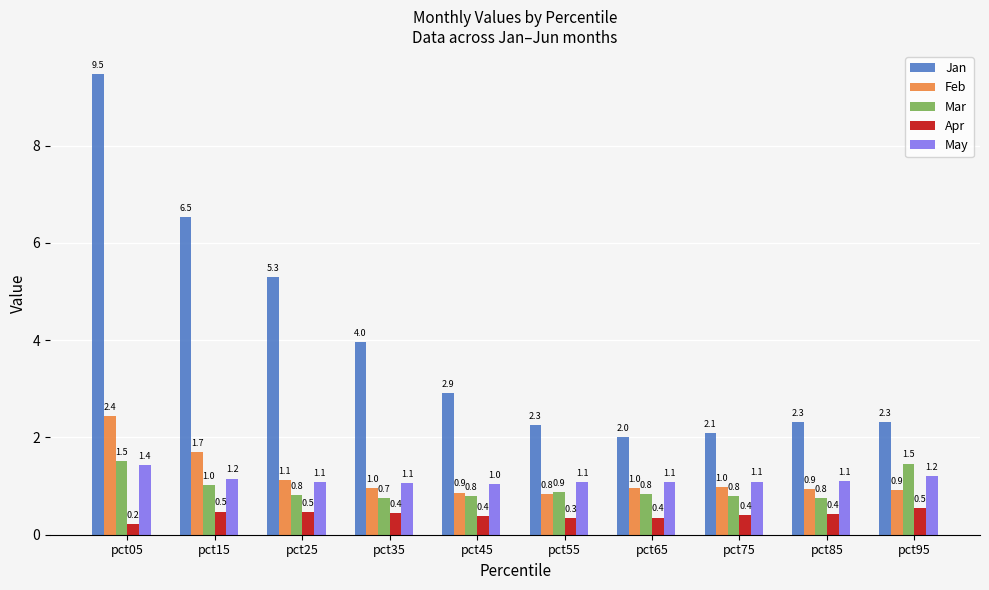

The value of Mar at pct15 is 1.0. True or false?

True